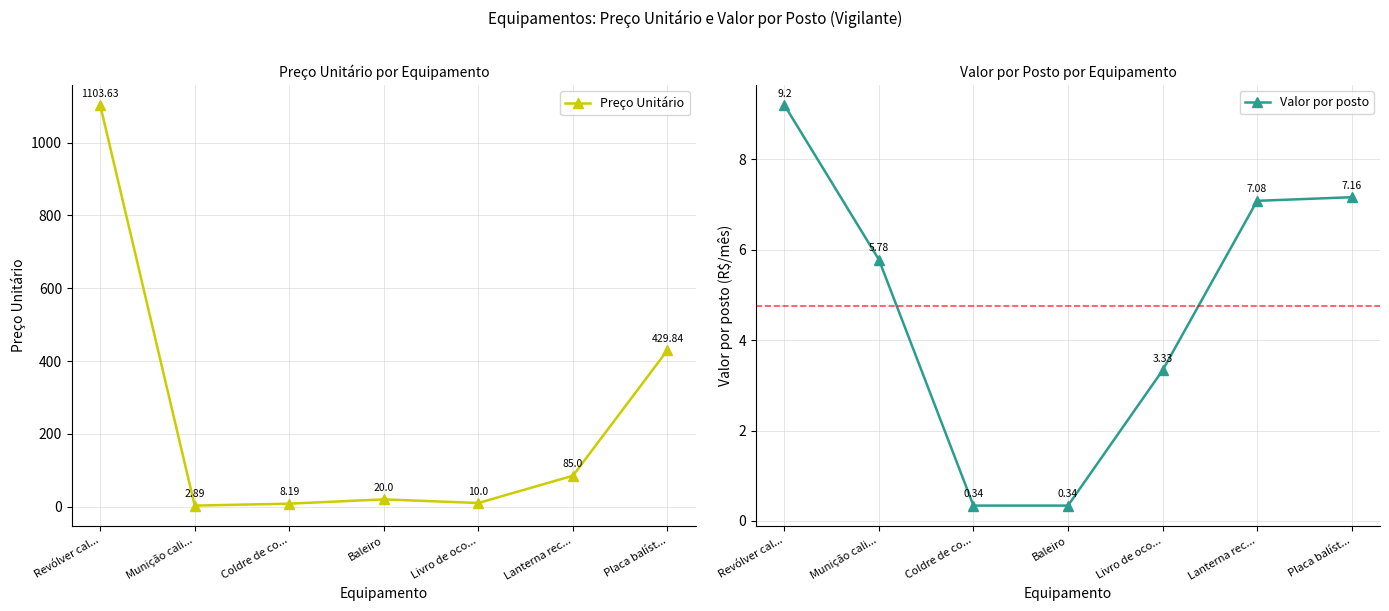

Reading left to right, list all the values displayed in this chart.

Preço Unitário: 1103.6	2.9	8.2	20.0	10.0	85.0	429.8
Valor por posto: 9.2	5.8	0.3	0.3	3.3	7.1	7.2